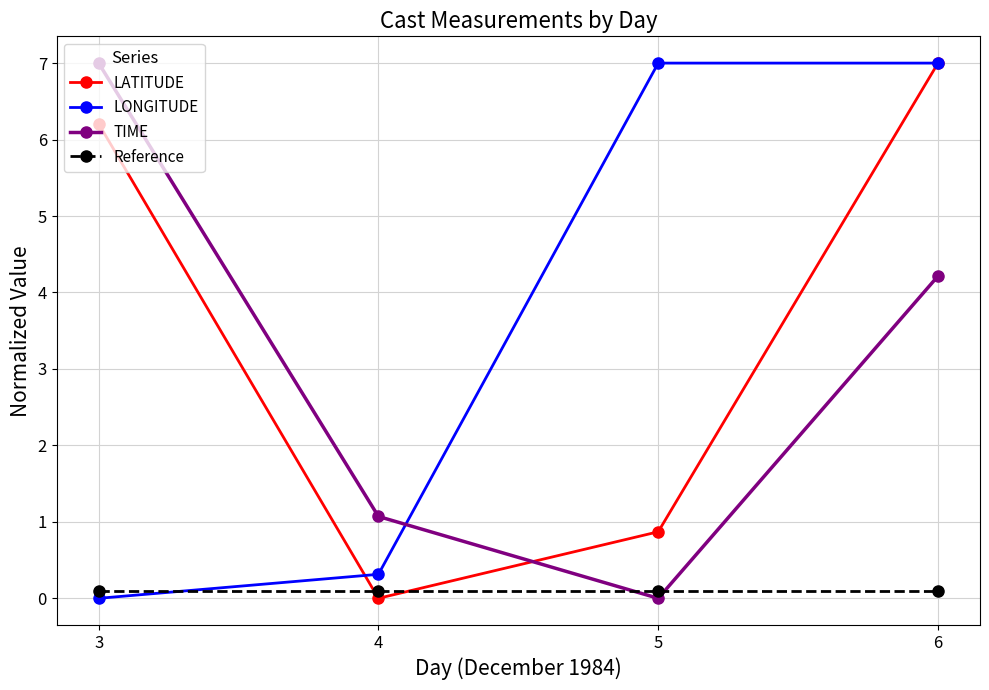

List the labels in order of TIME value, largest first.

3, 6, 4, 5